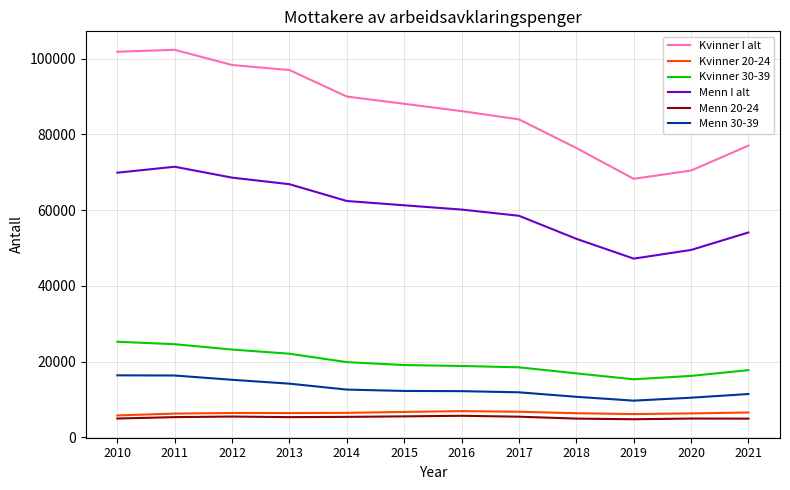

Which series has the widest spread of values?

Kvinner I alt